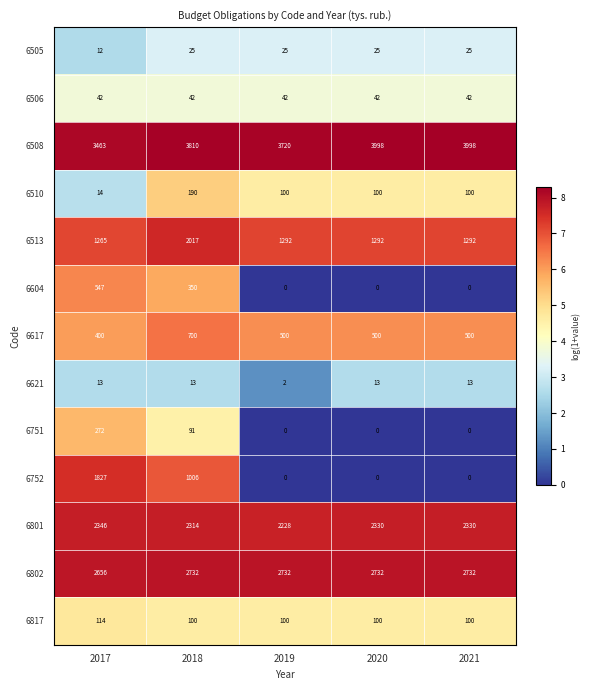

True or false: 6506 has a value of 42 at 2018.

True